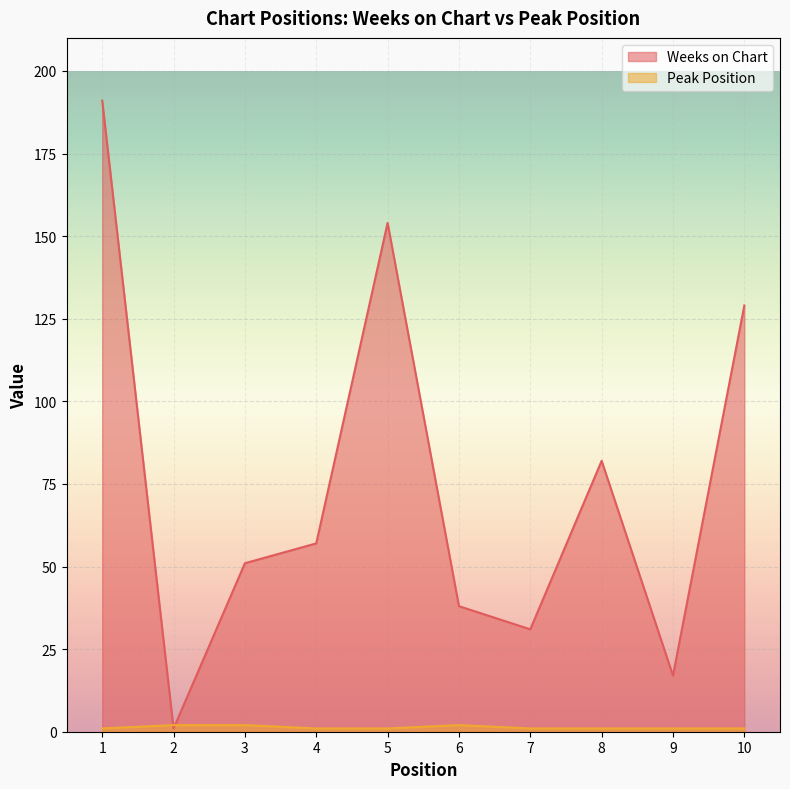

Reading left to right, transcribe all the data shown in this chart.

Weeks on Chart: 1=191	2=1	3=51	4=57	5=154	6=38	7=31	8=82	9=17	10=129
Peak Position: 1=1	2=2	3=2	4=1	5=1	6=2	7=1	8=1	9=1	10=1